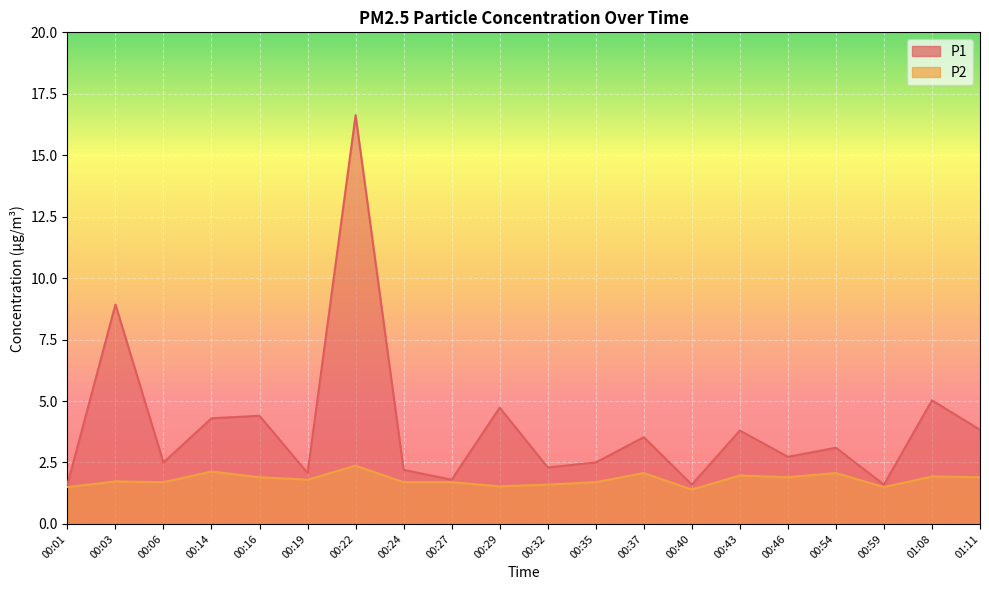

What is the value of the P2 point at the 7th from the left?

2.4